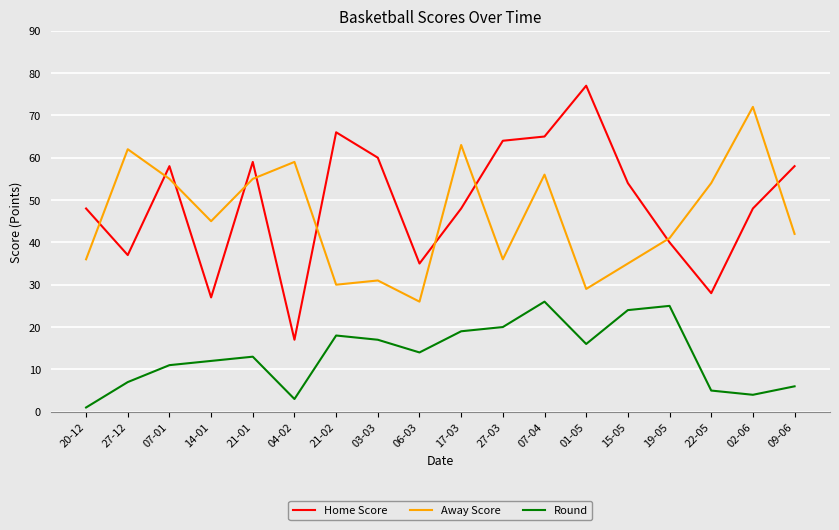

What position from the left is 22-05?

16